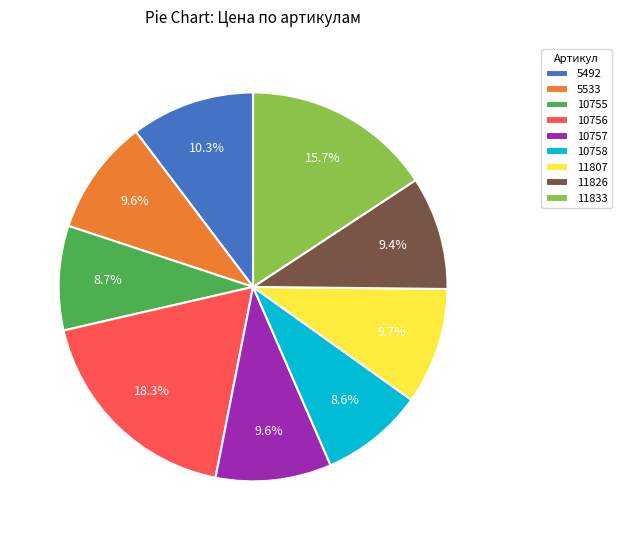

The 10757 slice represents 3% of the pie. True or false?

False